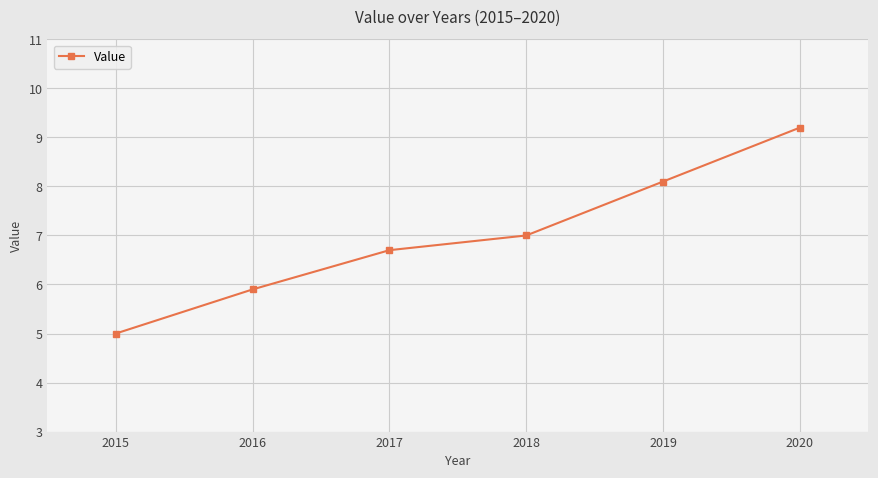

The chart shows a value of 7.0 at 2018. True or false?

True